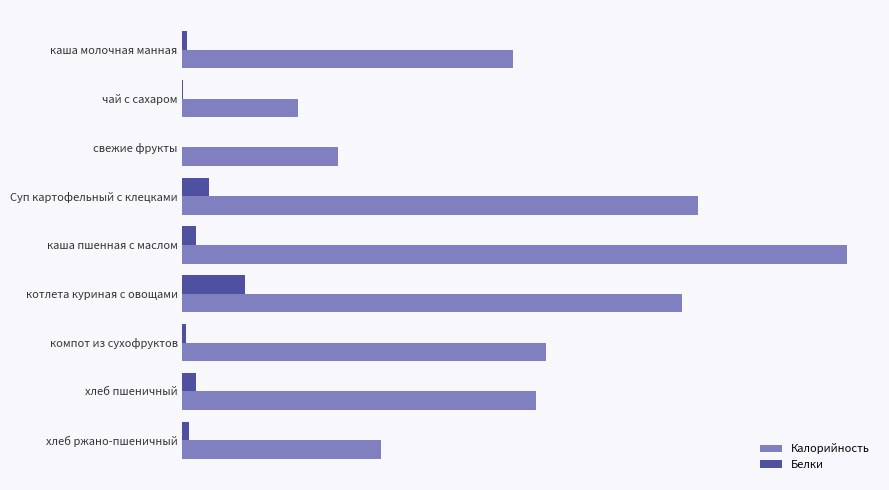

What are all the series names shown in the legend?

Калорийность, Белки